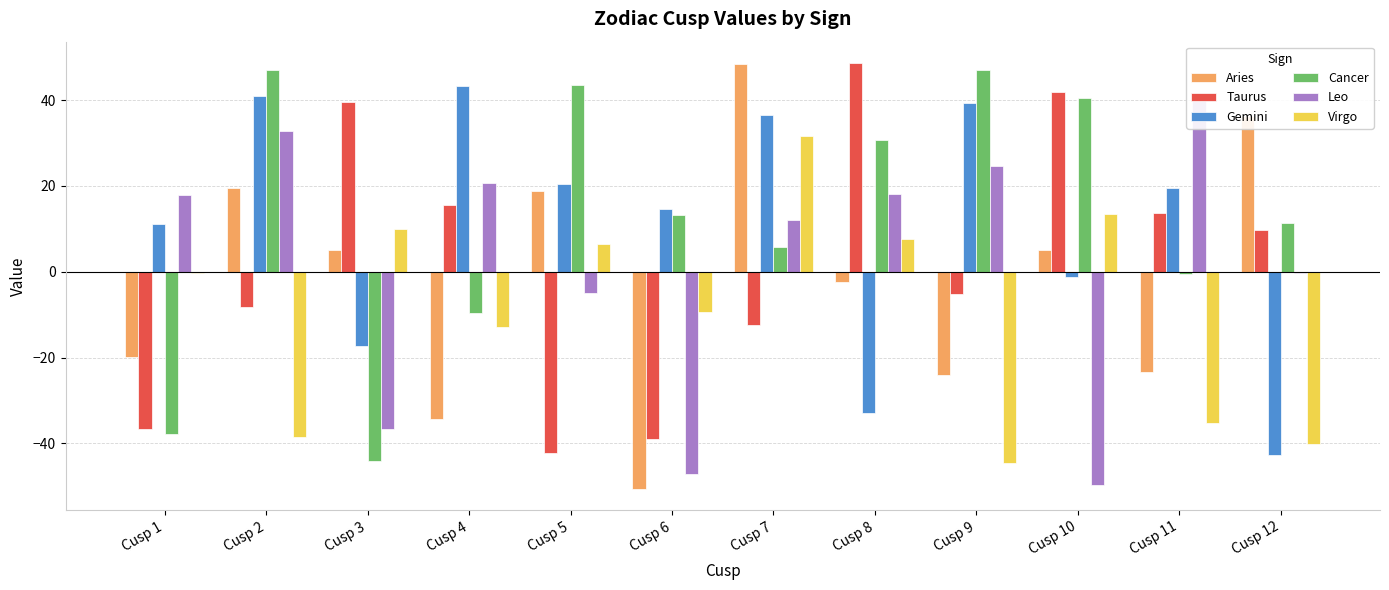

At which label does Cancer reach its minimum?

Cusp 3